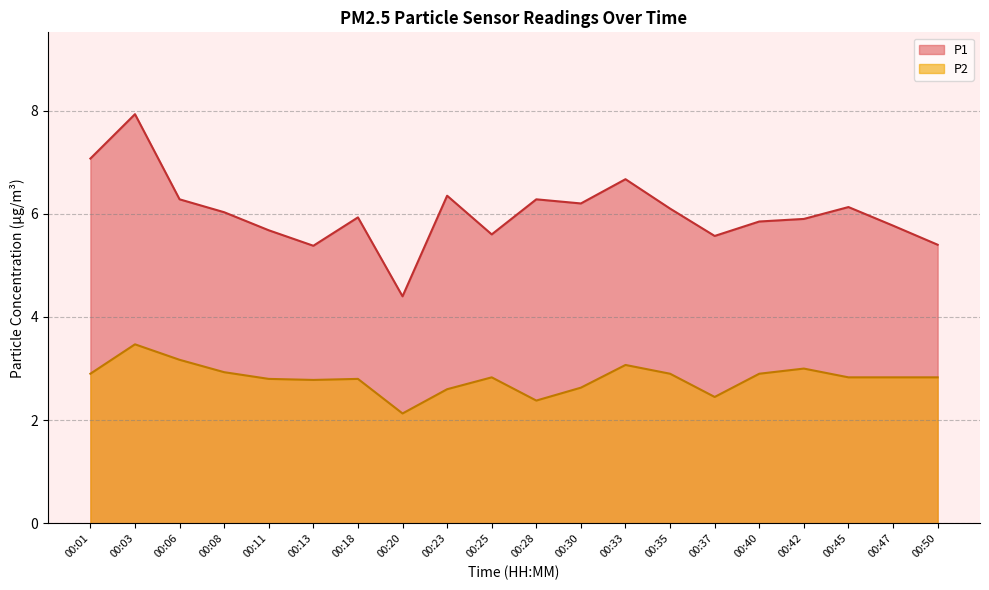

The P1 series shows 4.0 at 00:01. True or false?

False